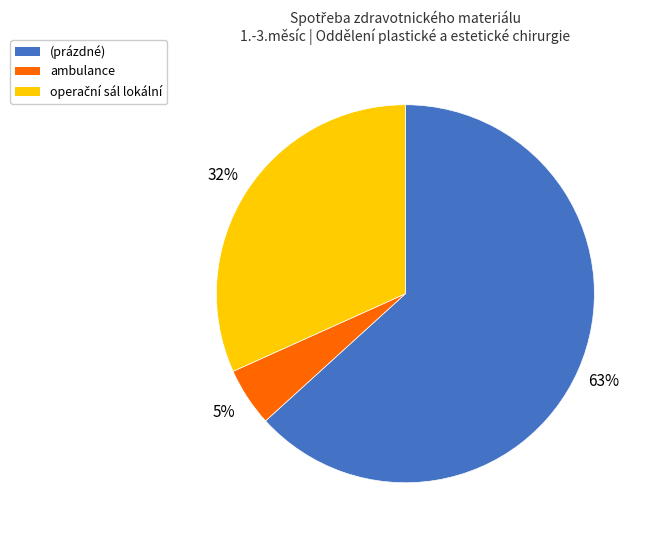

Does any single category account for the majority?

Yes